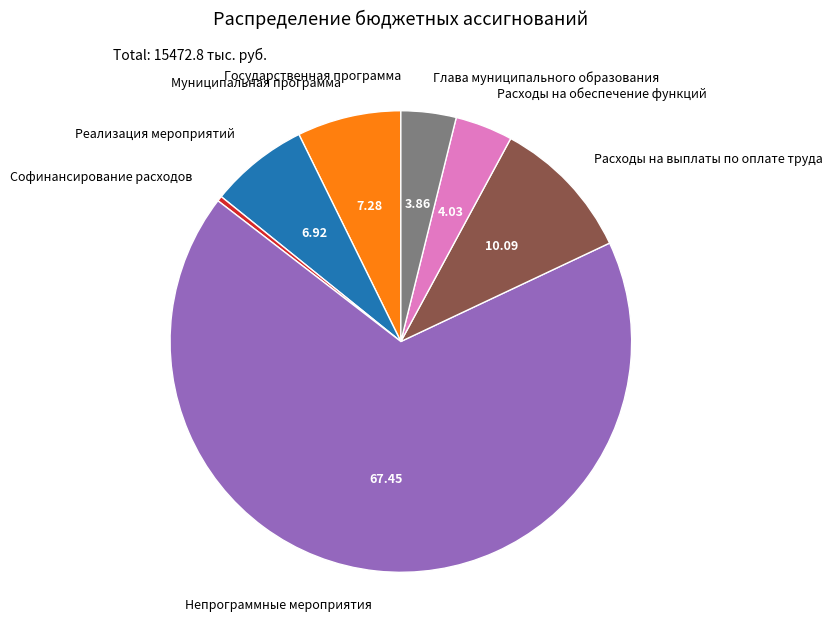

Which category has the biggest portion of the pie?

Непрограммные мероприятия